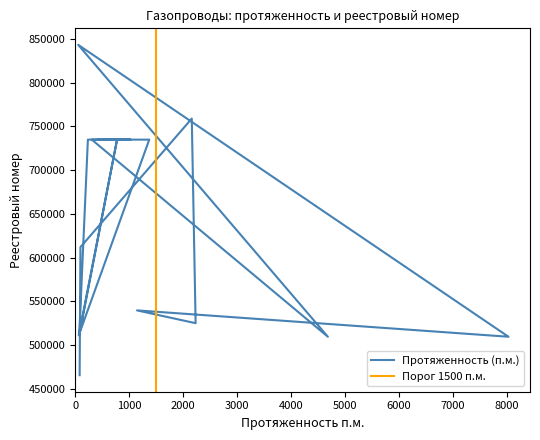

How many series are shown in this chart?

1